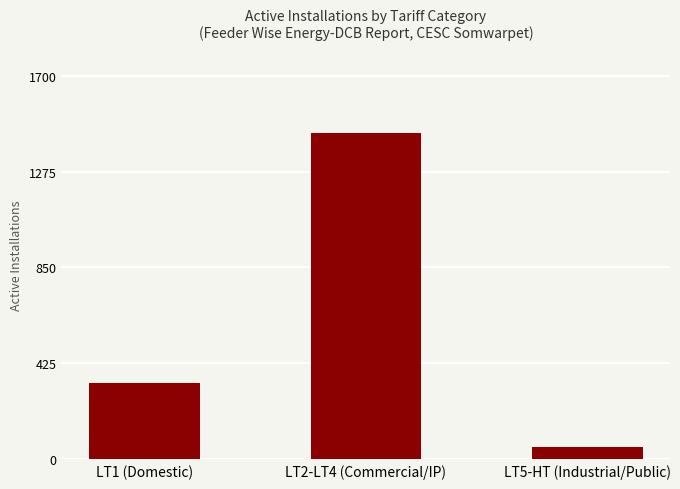

What is the difference between the maximum and second lowest values?

1107